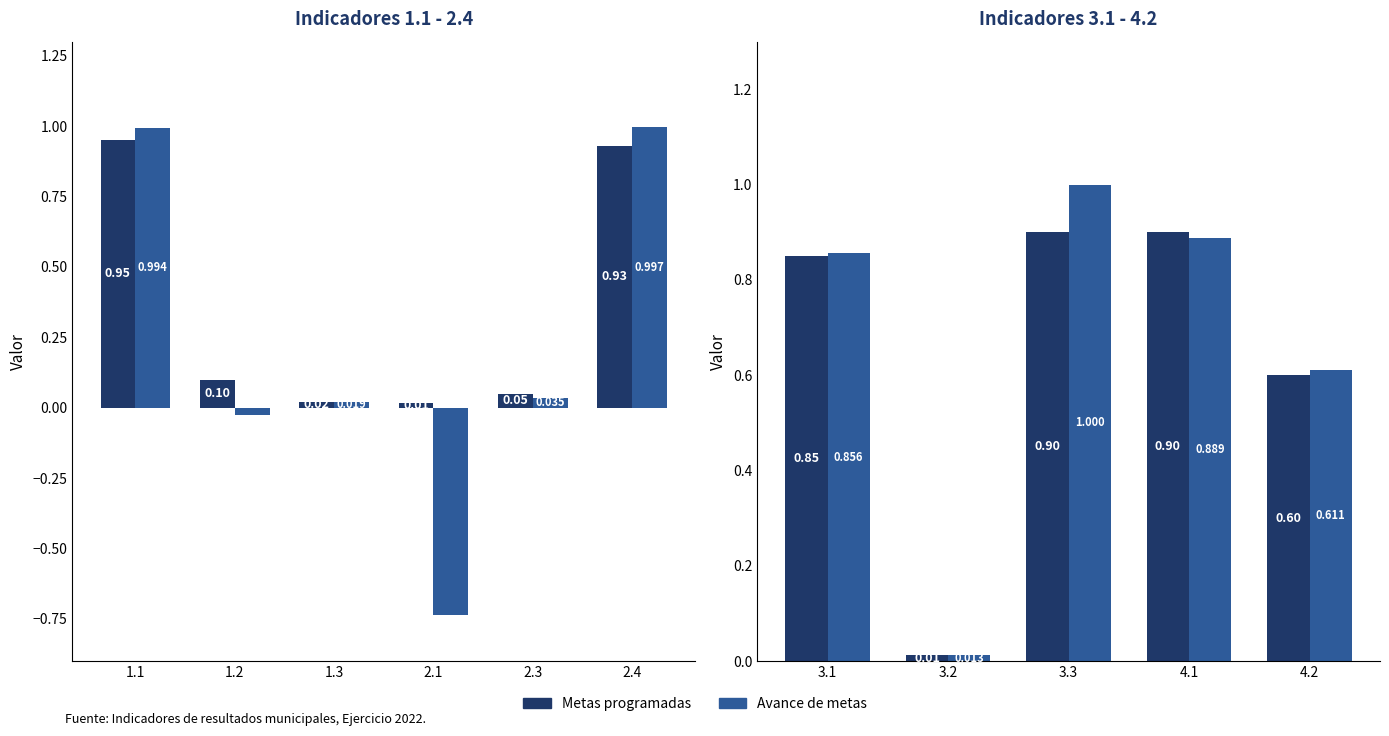

How many series are shown in this chart?

2